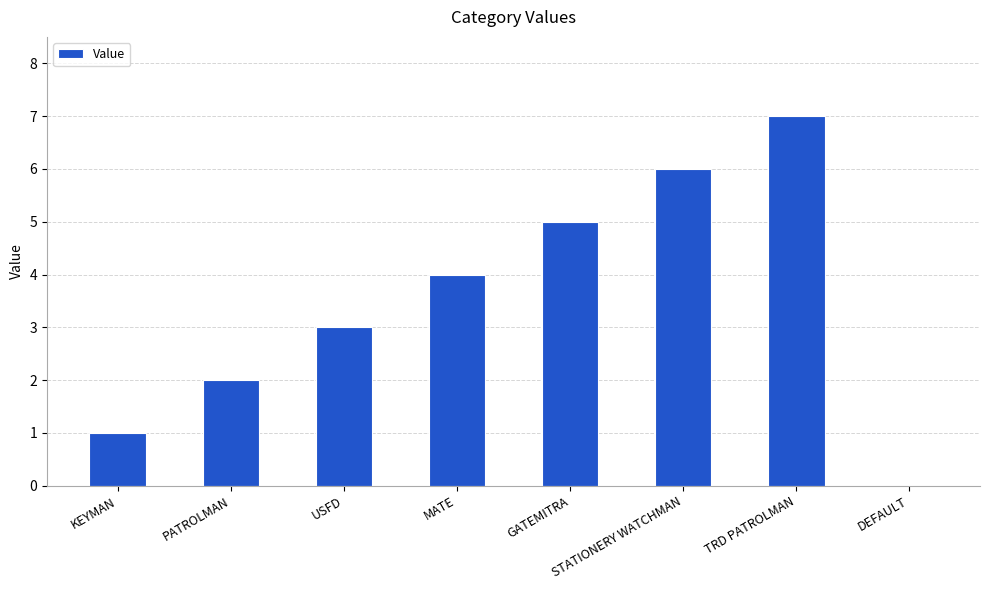

Is it true that the value at GATEMITRA is 5?

True